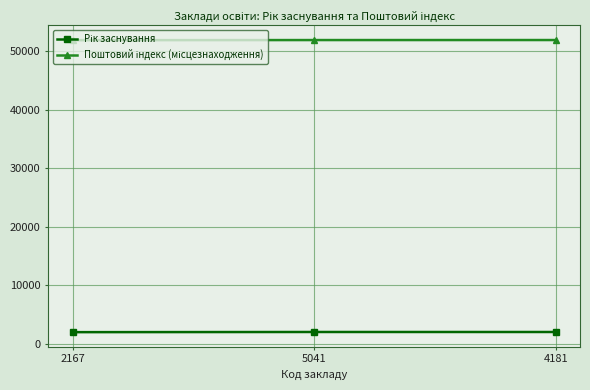

What is the total value across all series at 5041?

53916